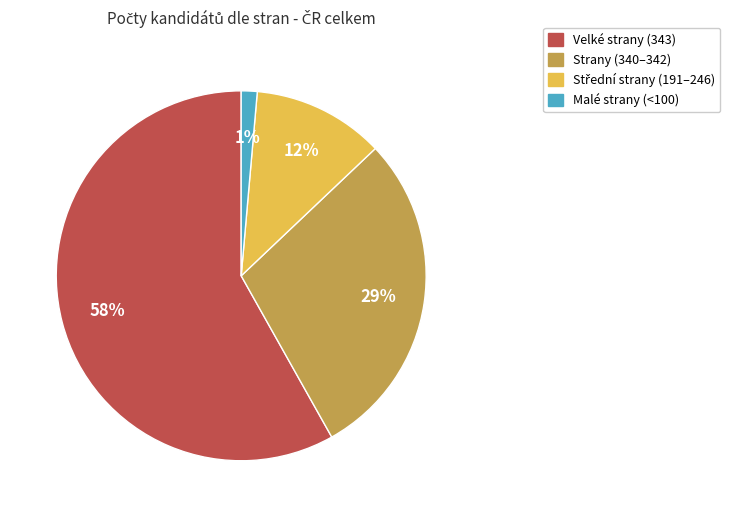

To the nearest percent, what is the average slice percentage?

25%